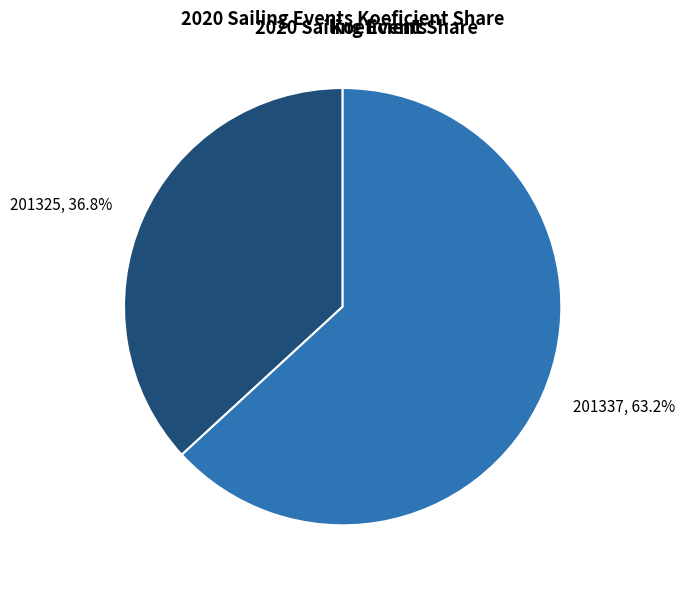

What is the ratio of the value at 201337 to the value at 201325?

1.7